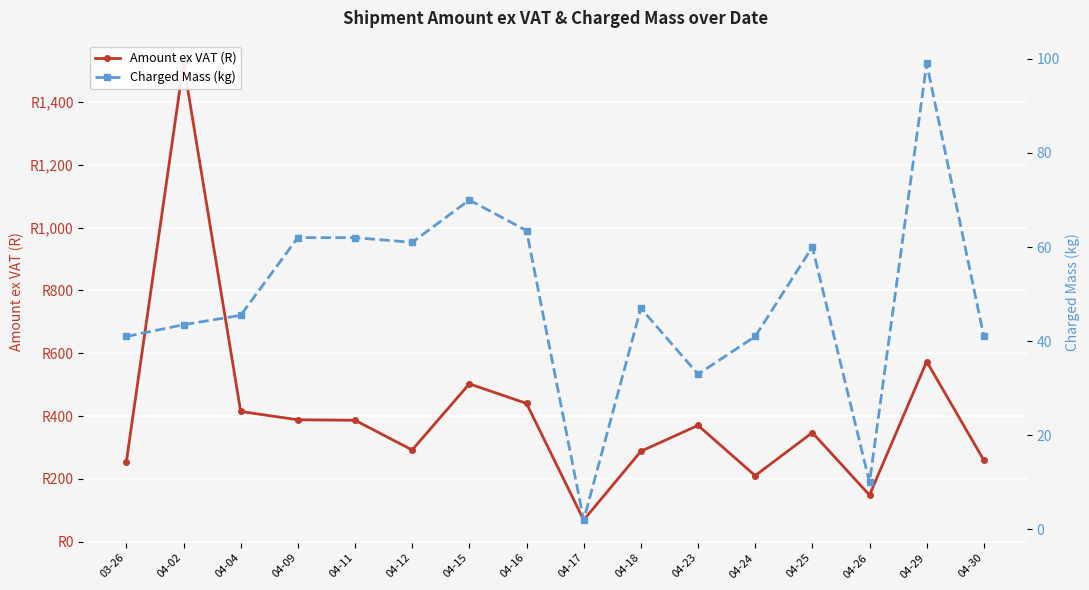

True or false: Amount ex VAT (R) has a value of 716.9 at 04-16.

False